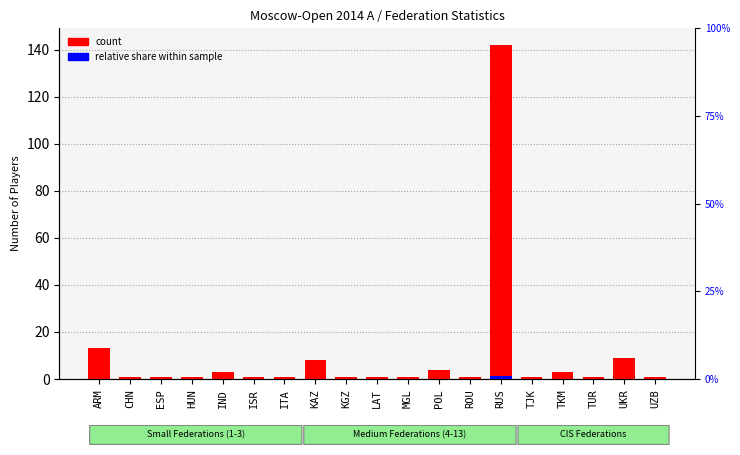

List the series in order of their overall mean, lowest first.

relative share within sample, count